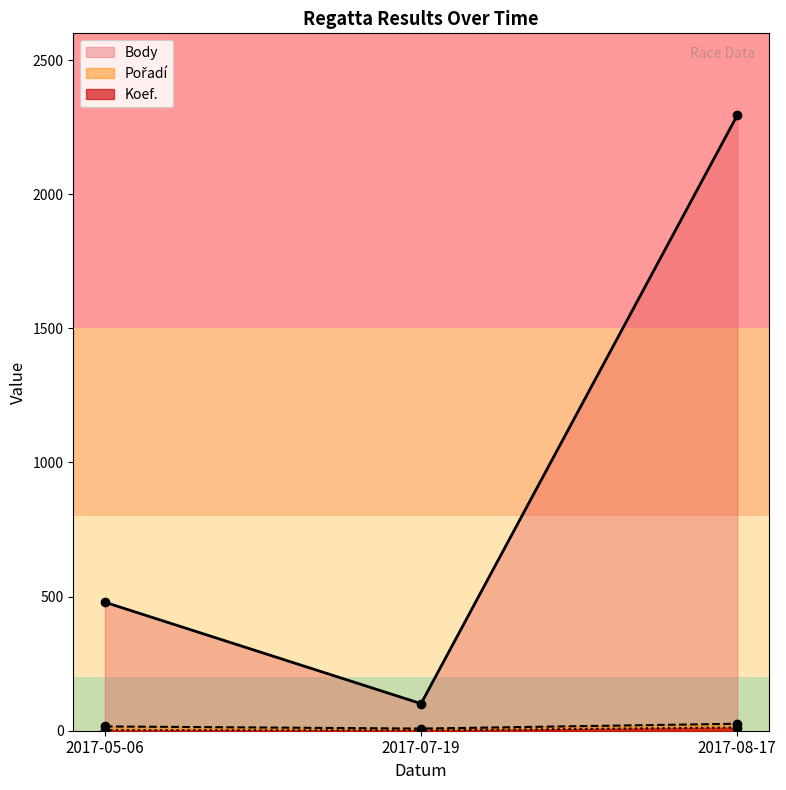

What is the difference between the Pořadí values at 2017-07-19 and 2017-08-17?

18